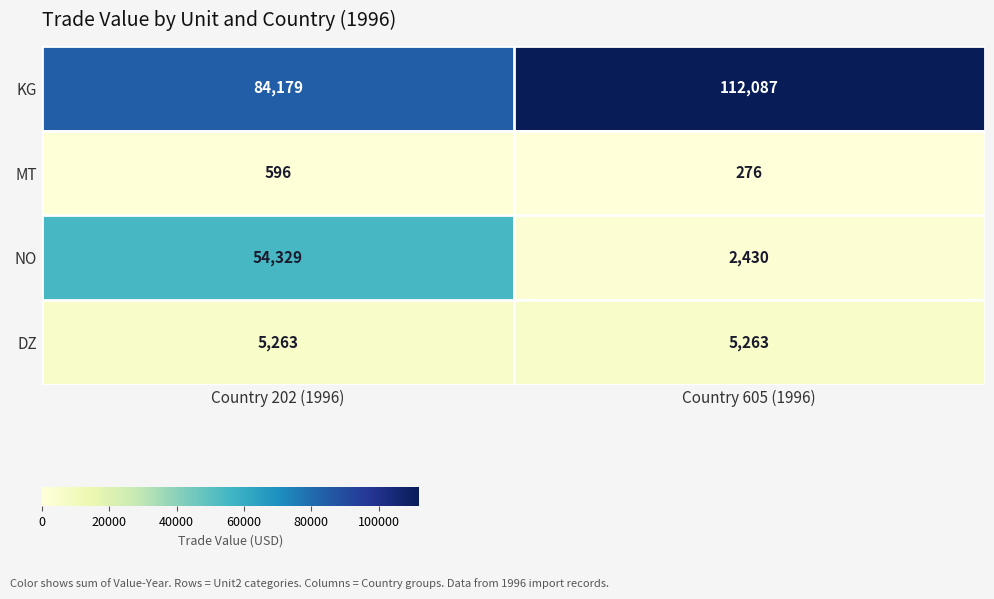

Is it true that KG equals 145345 at Country 202 (1996)?

False